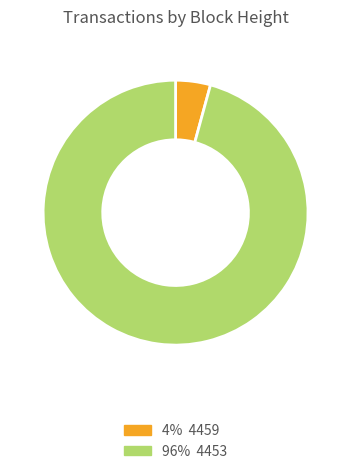

Does any single category account for the majority?

Yes